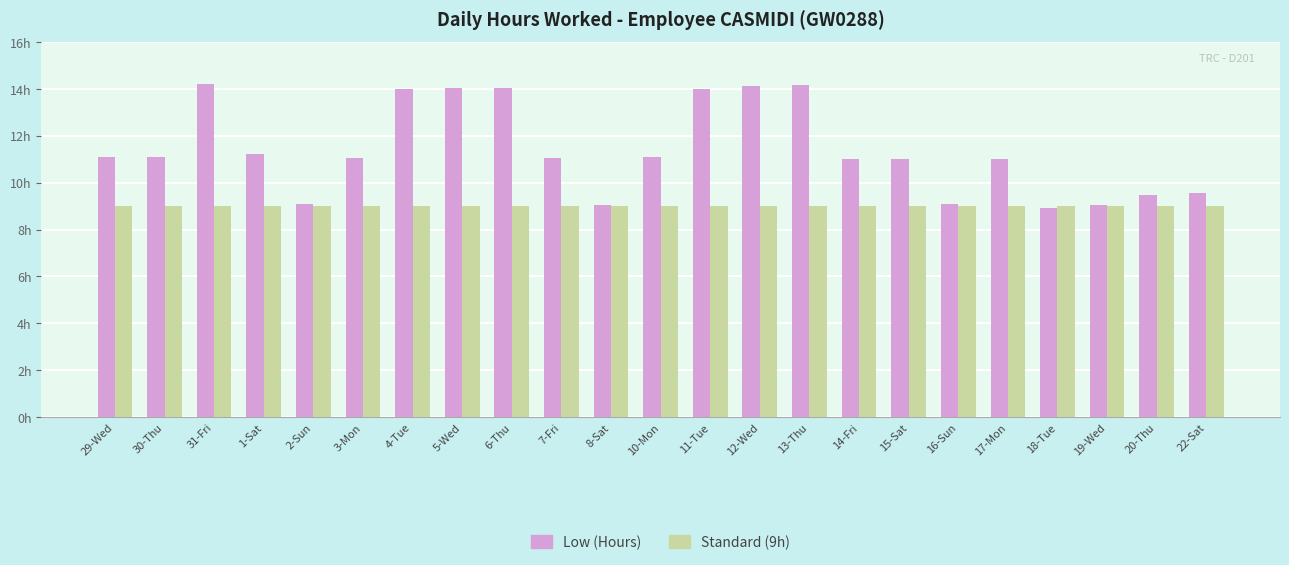

Does the chart contain any negative values?

No